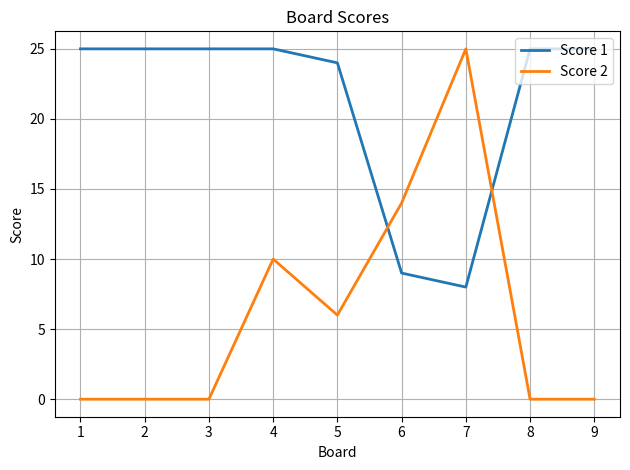

Where do Score 1 and Score 2 first cross each other?

5 and 6